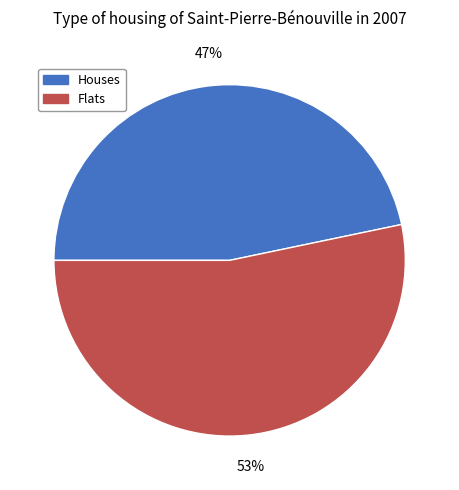

Is there any slice that represents more than half of the pie?

Yes